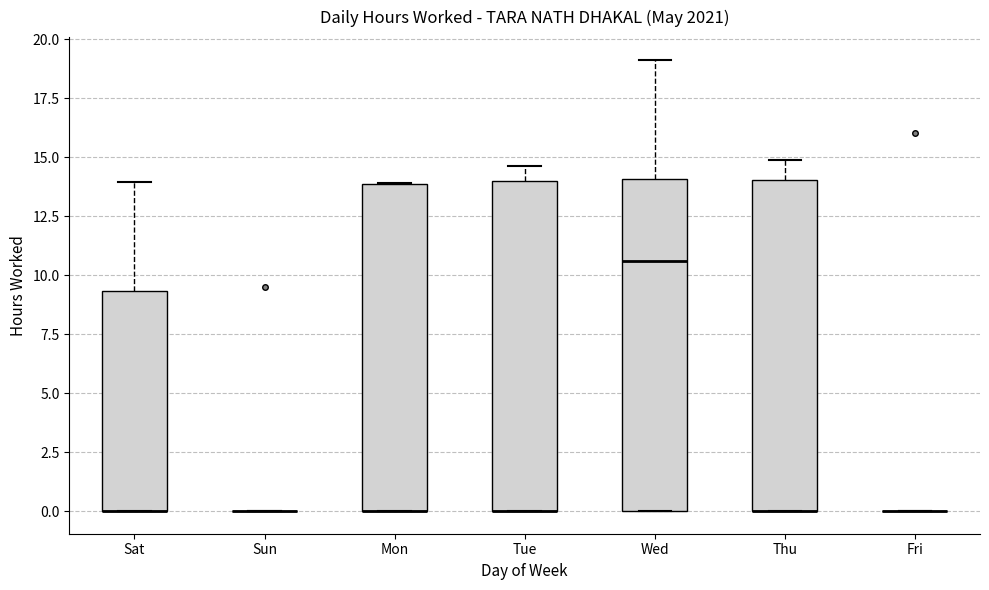

Reading left to right, read every box against the y-axis: the position of its median line, the range the box covers, and the ends of its whiskers. The values are not printed on the chart, so give them approximately, as read against the axis.

Sat: median 0.0 (drawn on the box's lower edge), box 0.0 to 9.5, whiskers 0.0 to 14.0
Sun: box collapsed to a line at 0.0, whiskers 0.0 to 0.0
Mon: median 0.0 (drawn on the box's lower edge), box 0.0 to 14.0, whiskers 0.0 to 14.0
Tue: median 0.0 (drawn on the box's lower edge), box 0.0 to 14.0, whiskers 0.0 to 14.5
Wed: median 10.5, box 0.0 to 14.0, whiskers 0.0 to 19.0
Thu: median 0.0 (drawn on the box's lower edge), box 0.0 to 14.0, whiskers 0.0 to 15.0
Fri: box collapsed to a line at 0.0, whiskers 0.0 to 0.0